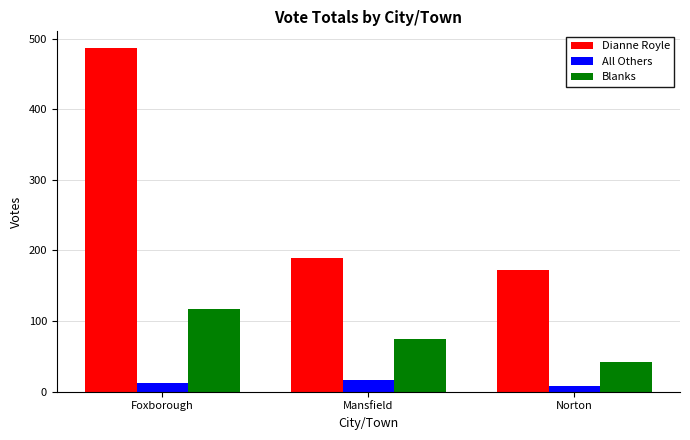

The Dianne Royle series shows 189 at Mansfield. True or false?

True